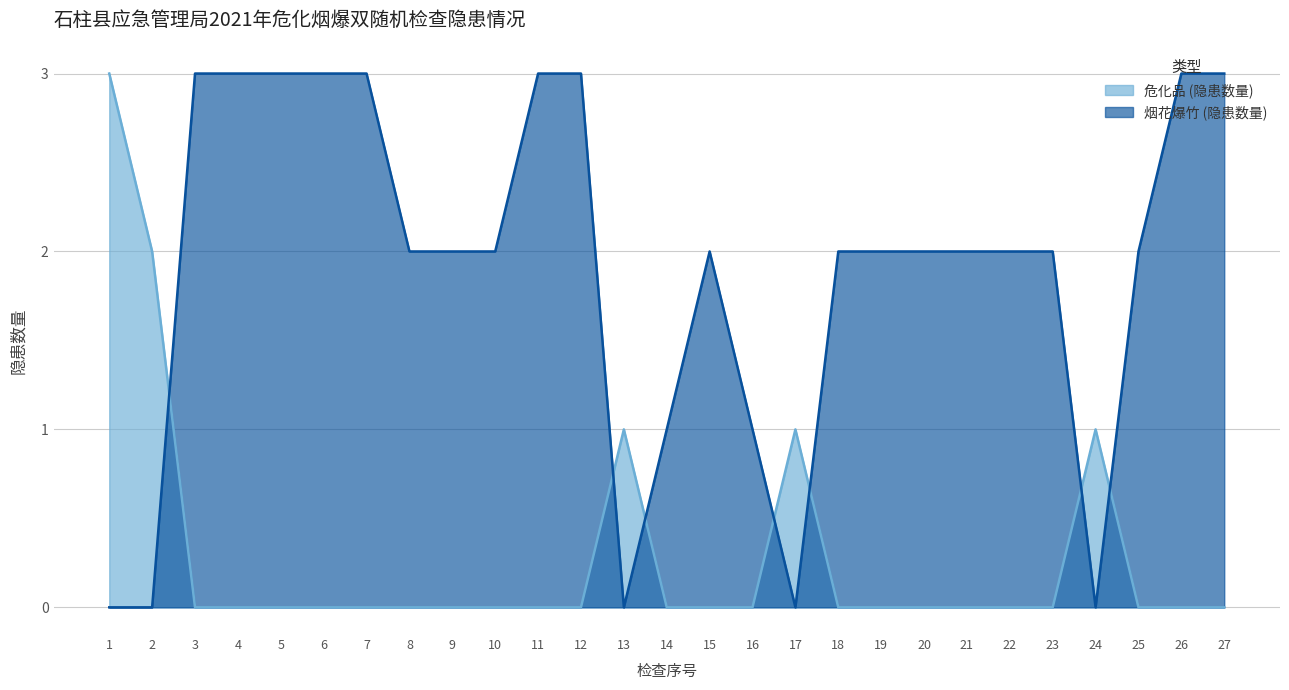

Reading left to right, list all the values displayed in this chart.

危化品 (隐患数量): 3	2	0	0	0	0	0	0	0	0	0	0	1	0	0	0	1	0	0	0	0	0	0	1	0	0	0
烟花爆竹 (隐患数量): 0	0	3	3	3	3	3	2	2	2	3	3	0	1	2	1	0	2	2	2	2	2	2	0	2	3	3